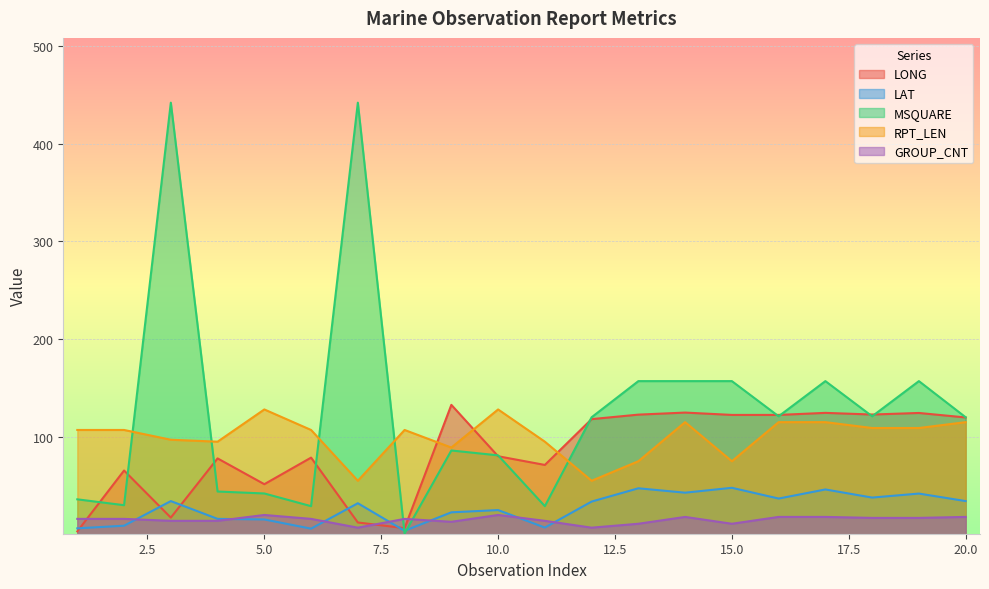

What is the maximum value shown in the chart?

442.0